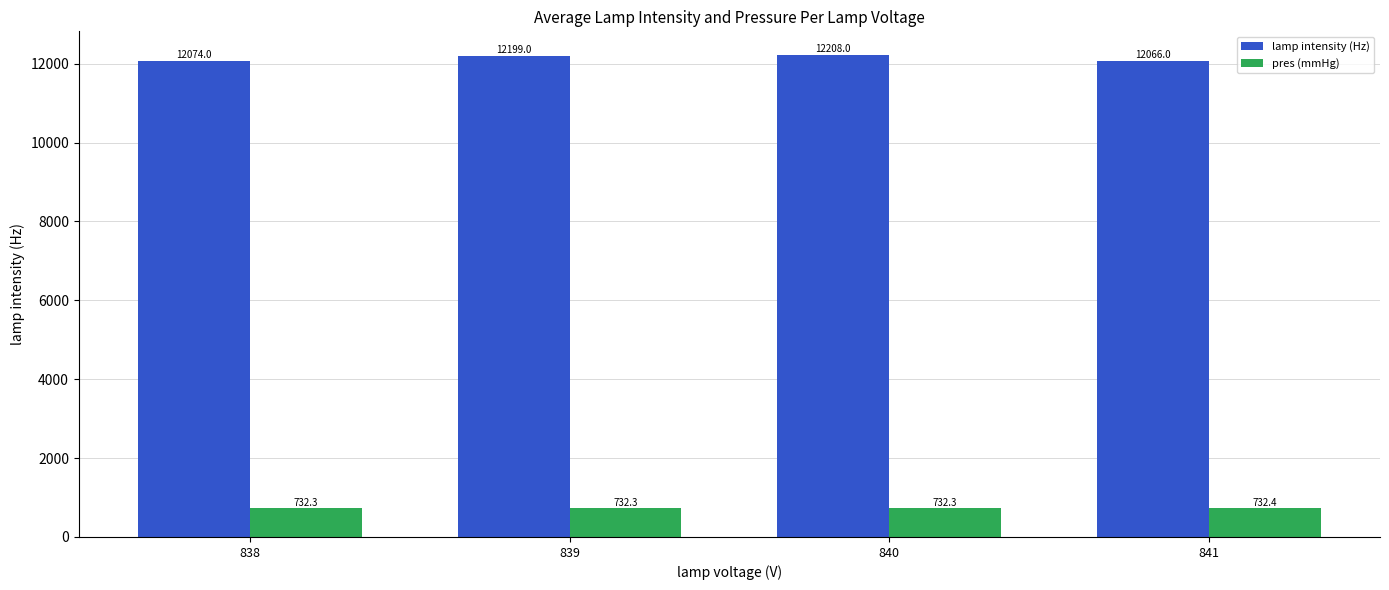

How many groups of bars are there?

4